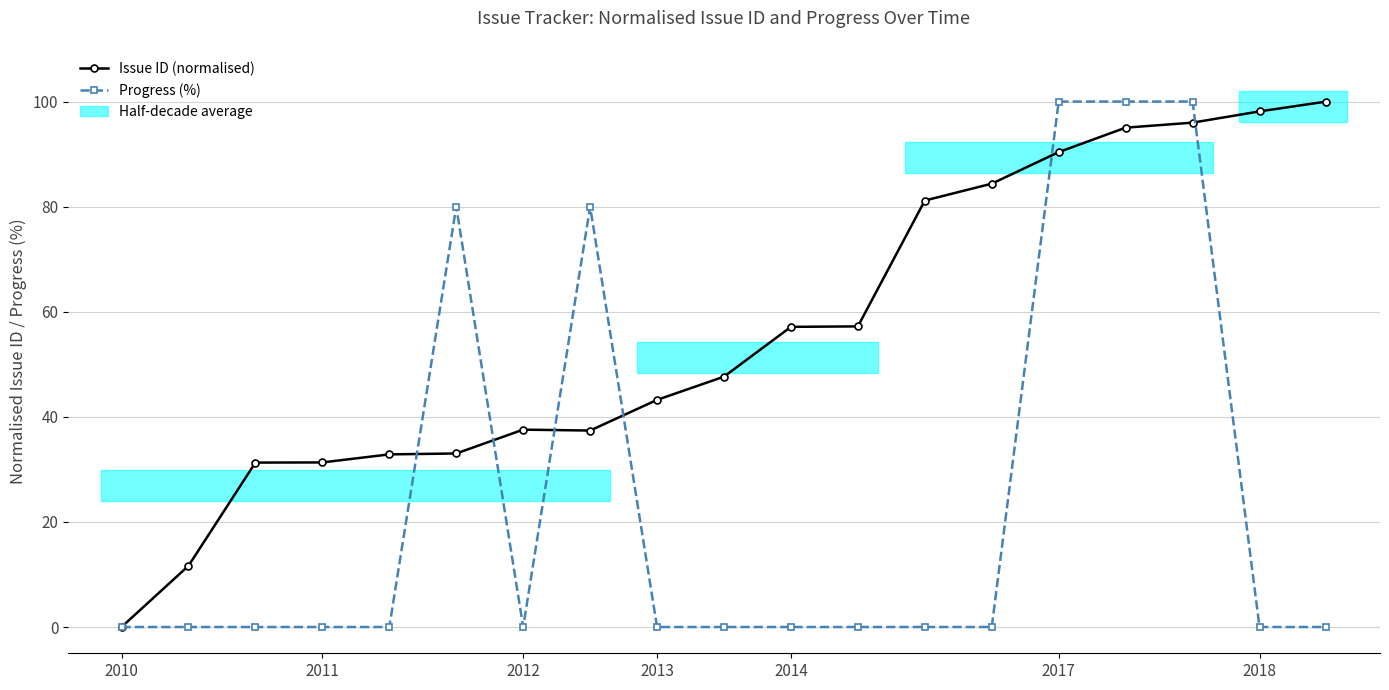

Which series has the largest total across all categories?

Issue ID (normalised)